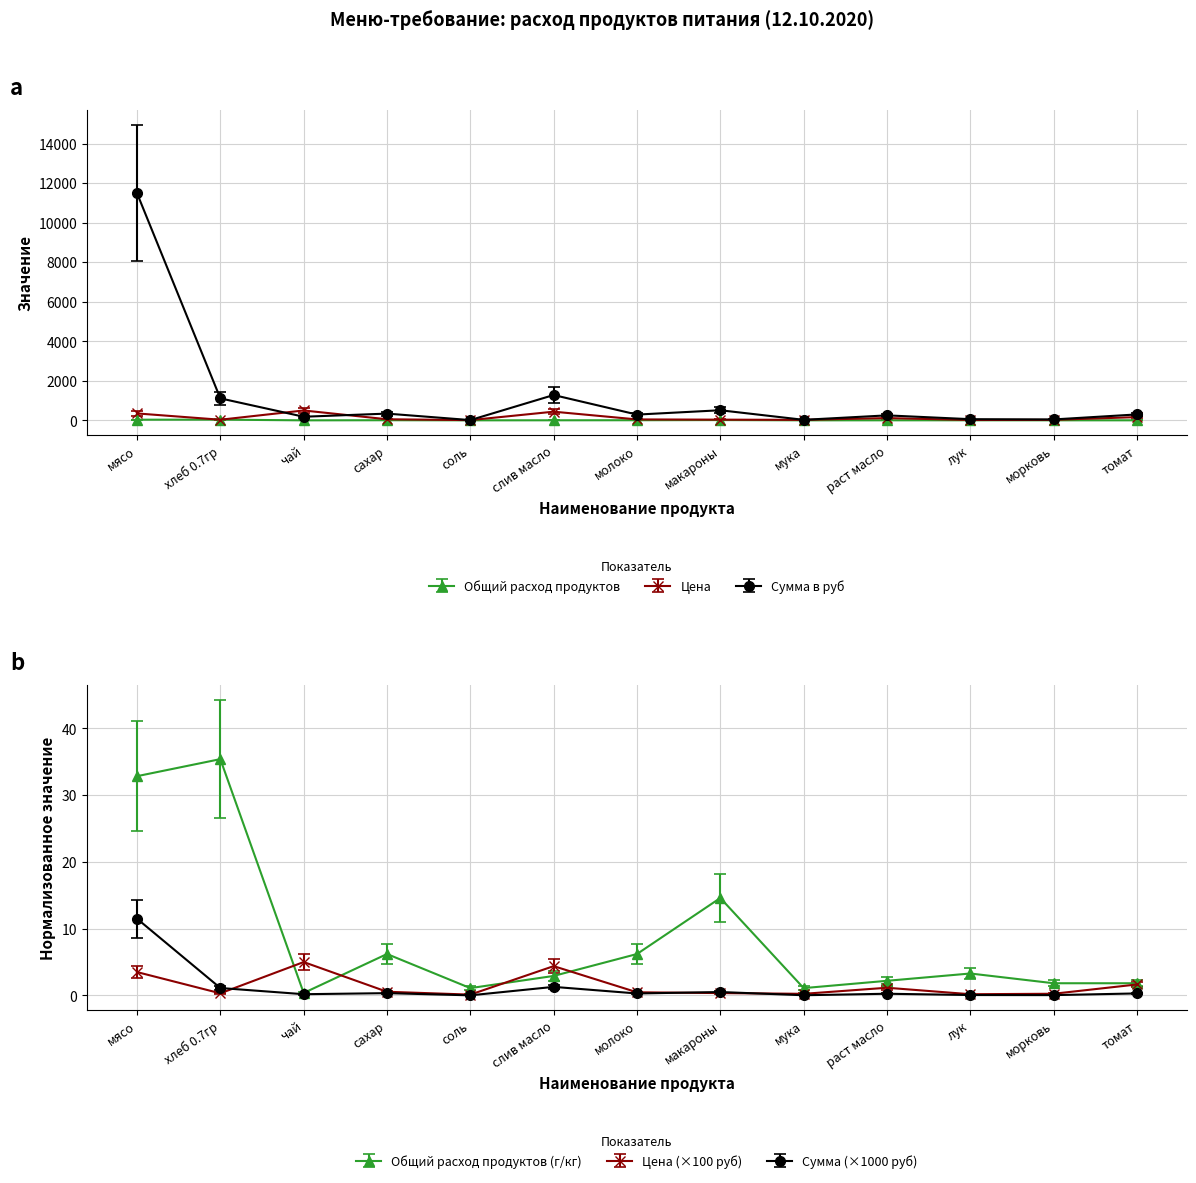

At which category is the sum across all series the highest?

мясо